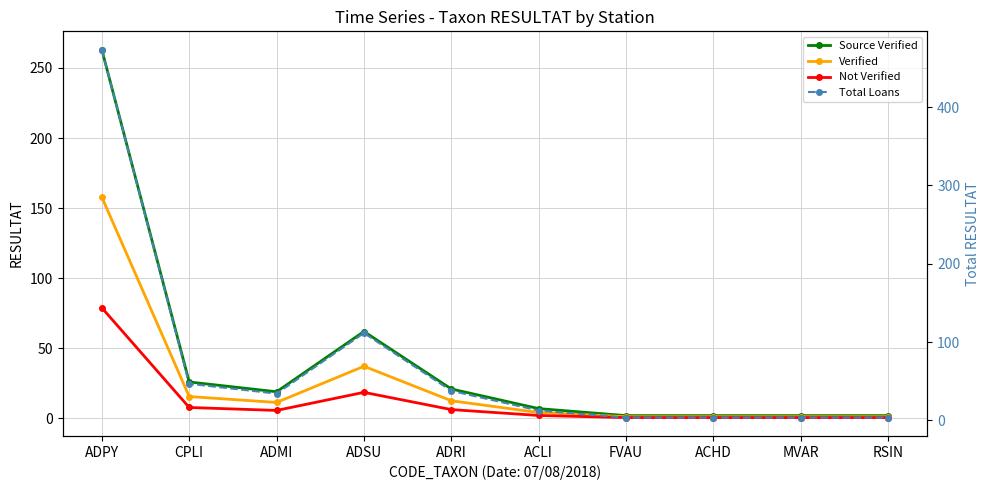

At which category is the sum across all series the highest?

ADPY